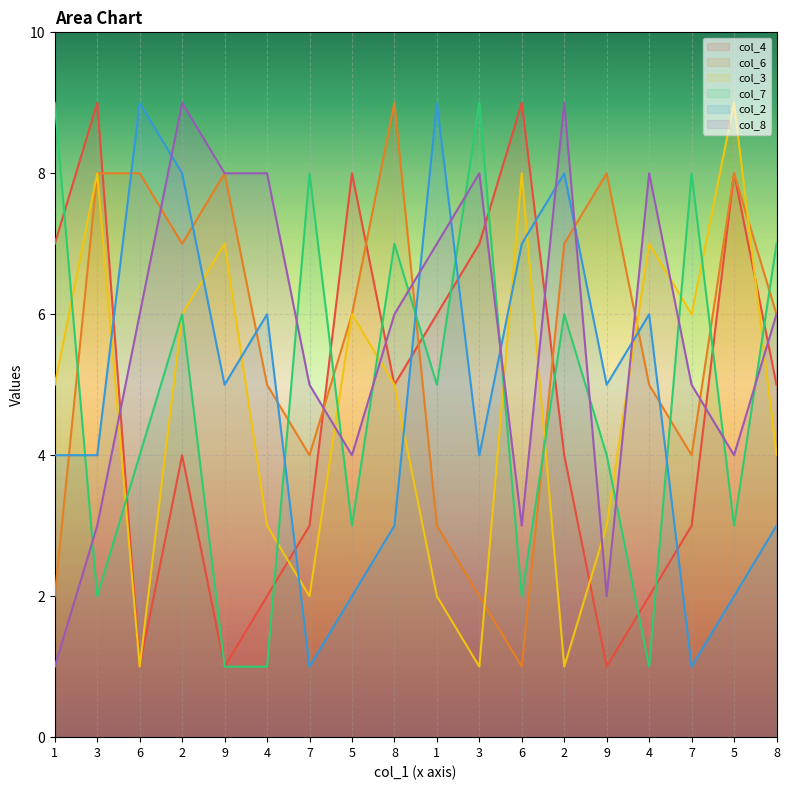

What value does the col_4 series have at 5?

8